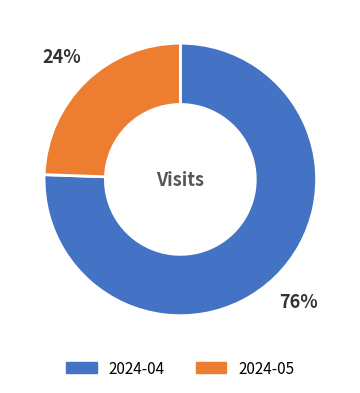

To the nearest percent, what is the average slice percentage?

50%